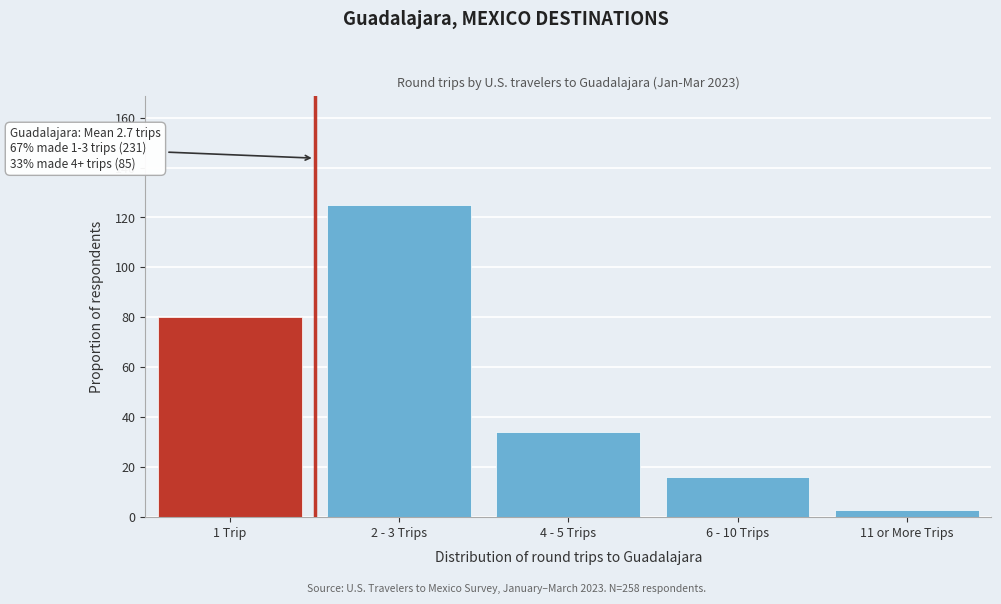

Reading left to right, extract all data points from this chart.

80	125	34	16	3